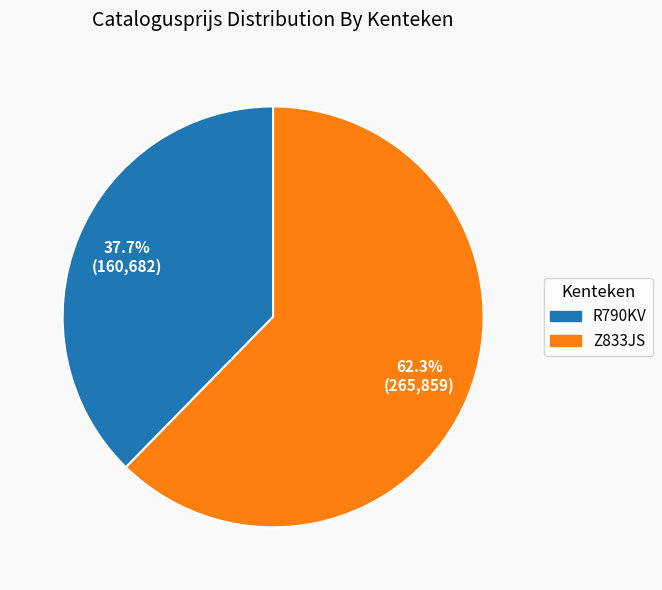

To the nearest percent, what portion does R790KV represent?

38%